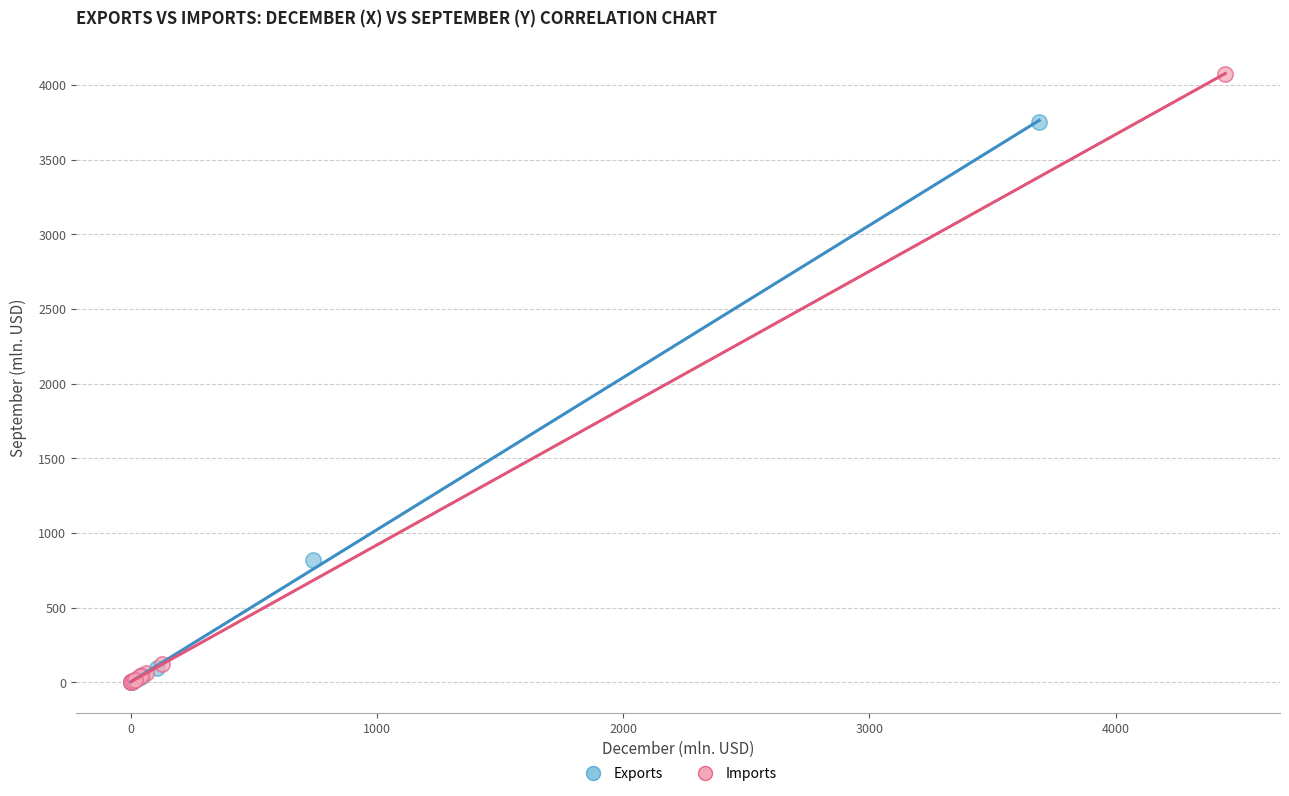

What are all the series names shown in the legend?

Exports, Imports